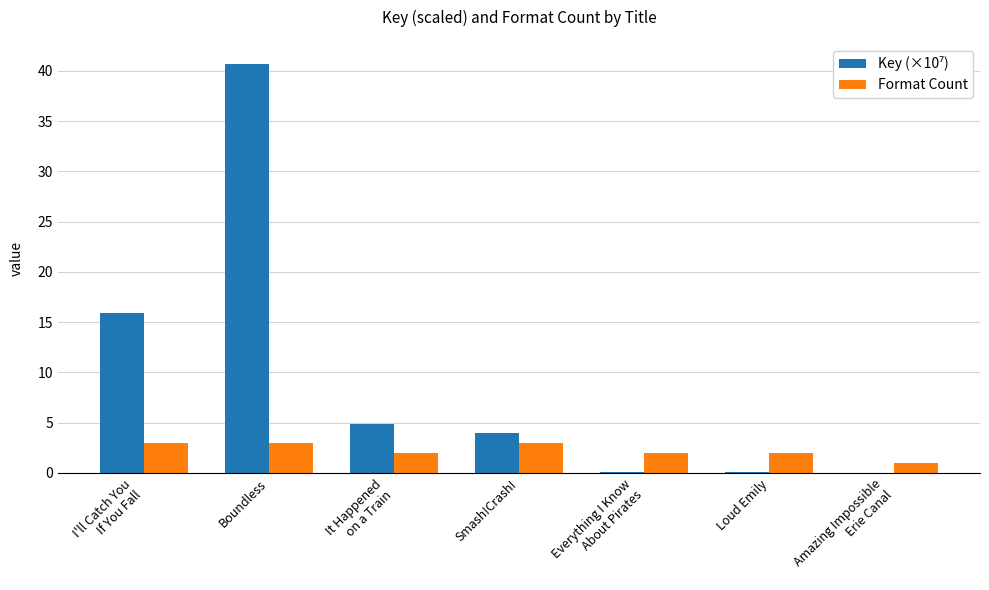

Which label corresponds to the largest value in the chart?

Boundless